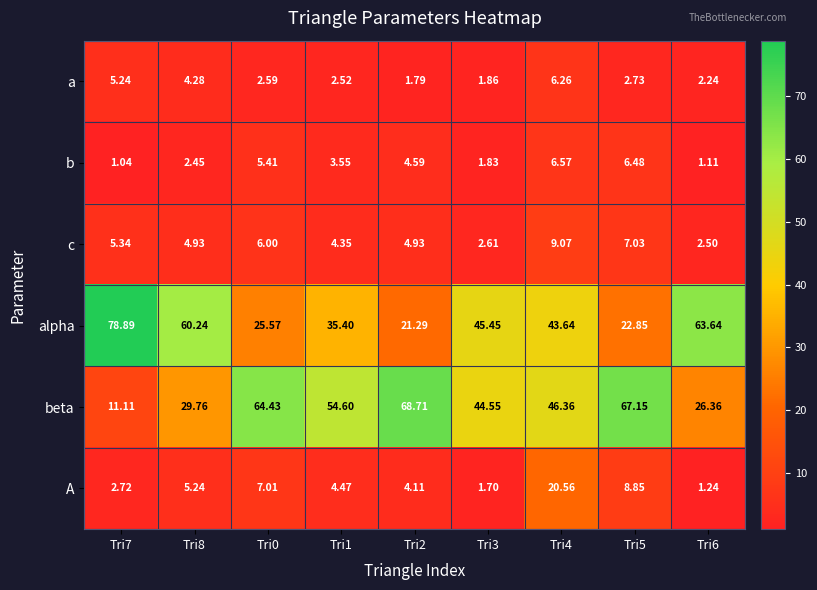

Which series changed the most between Tri2 and Tri5?

A